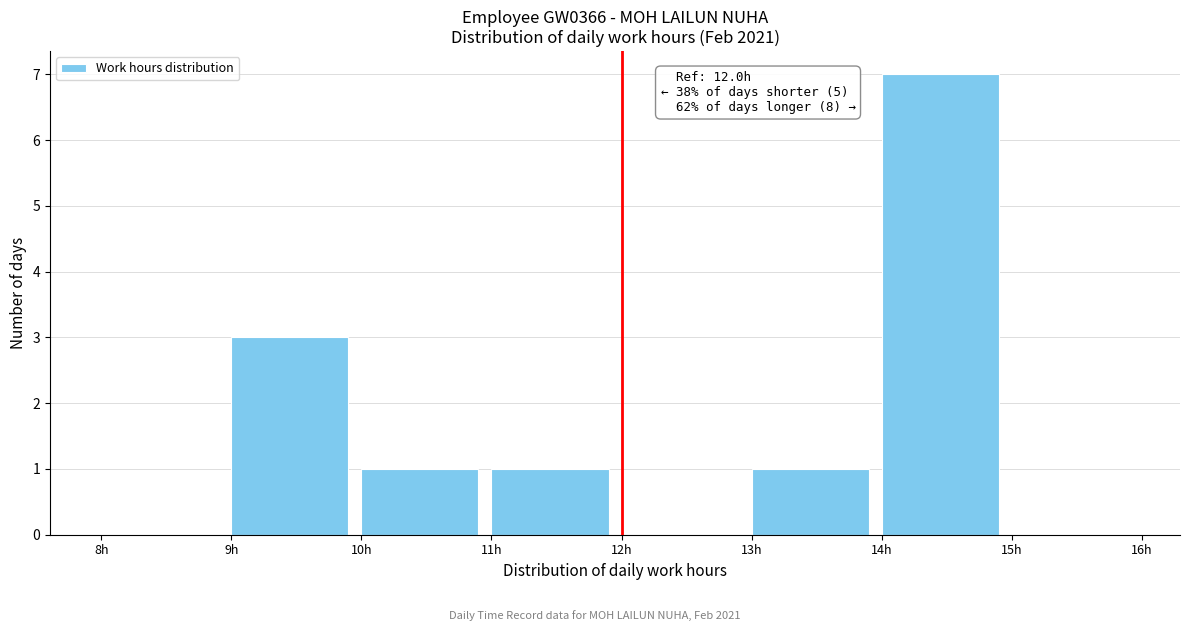

Which range on the x-axis has the tallest bar?

14 to 15